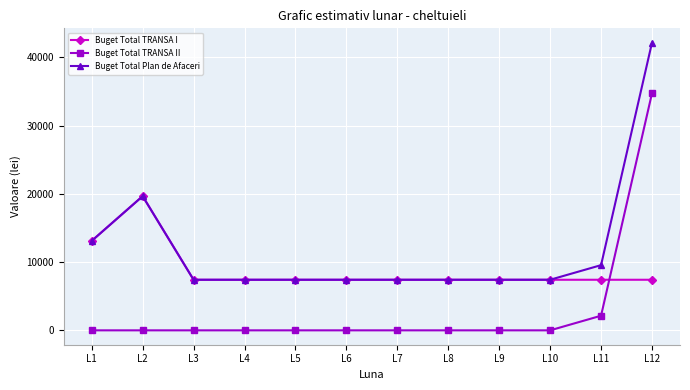

True or false: Buget Total Plan de Afaceri and Buget Total TRANSA II intersect in this chart.

False